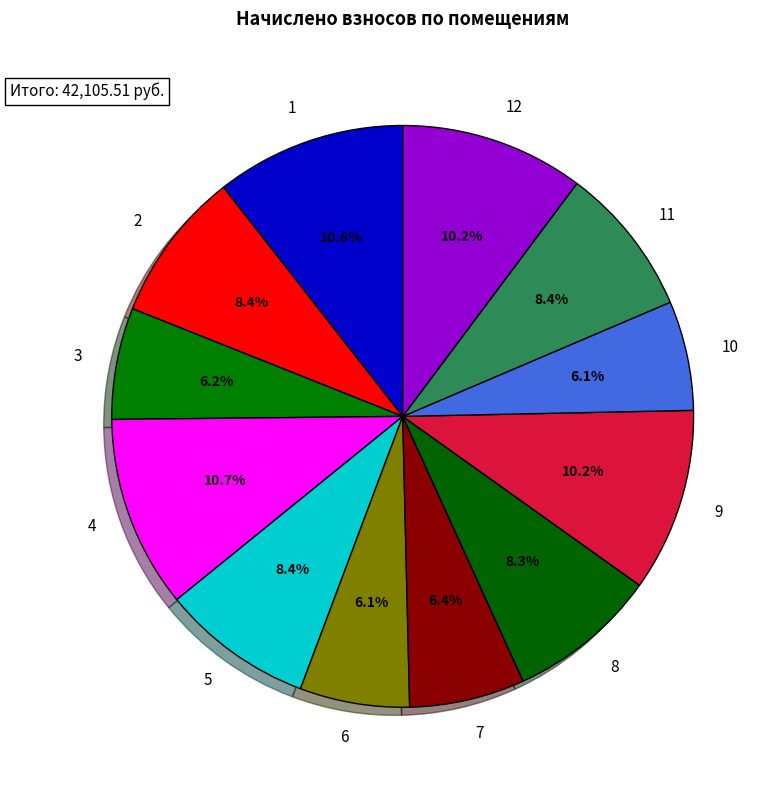

Do 12 and 3 together represent more than half of the pie?

No